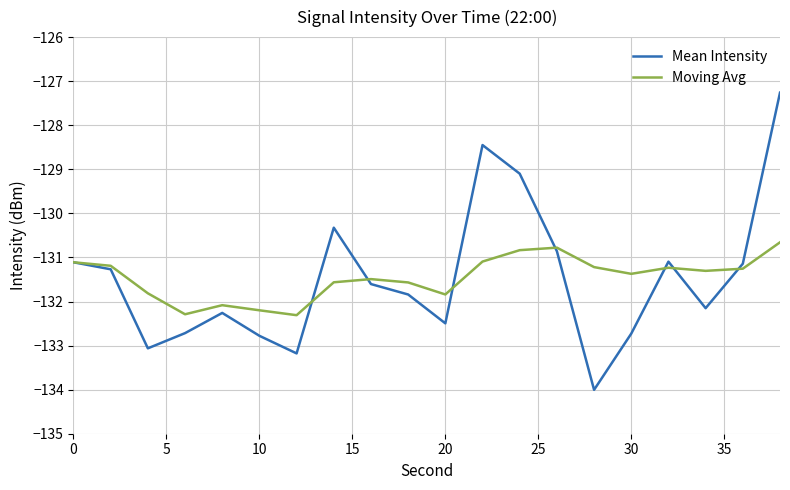

What is the smallest value displayed?

-134.0